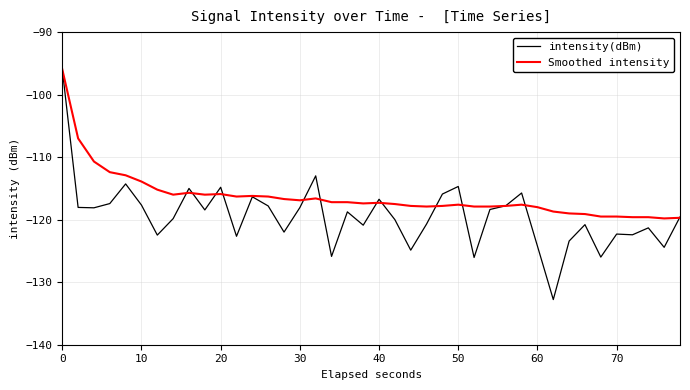

Which series has the largest total across all categories?

Smoothed intensity